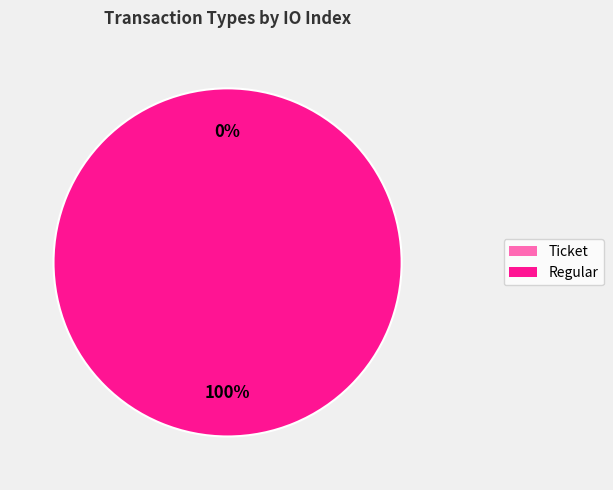

Which has a higher value, Regular or Ticket?

Regular